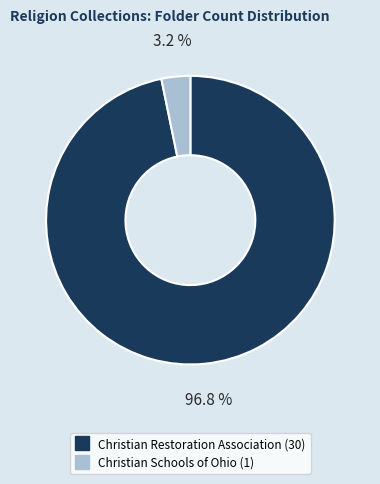

To the nearest percent, what is the average slice percentage?

50%